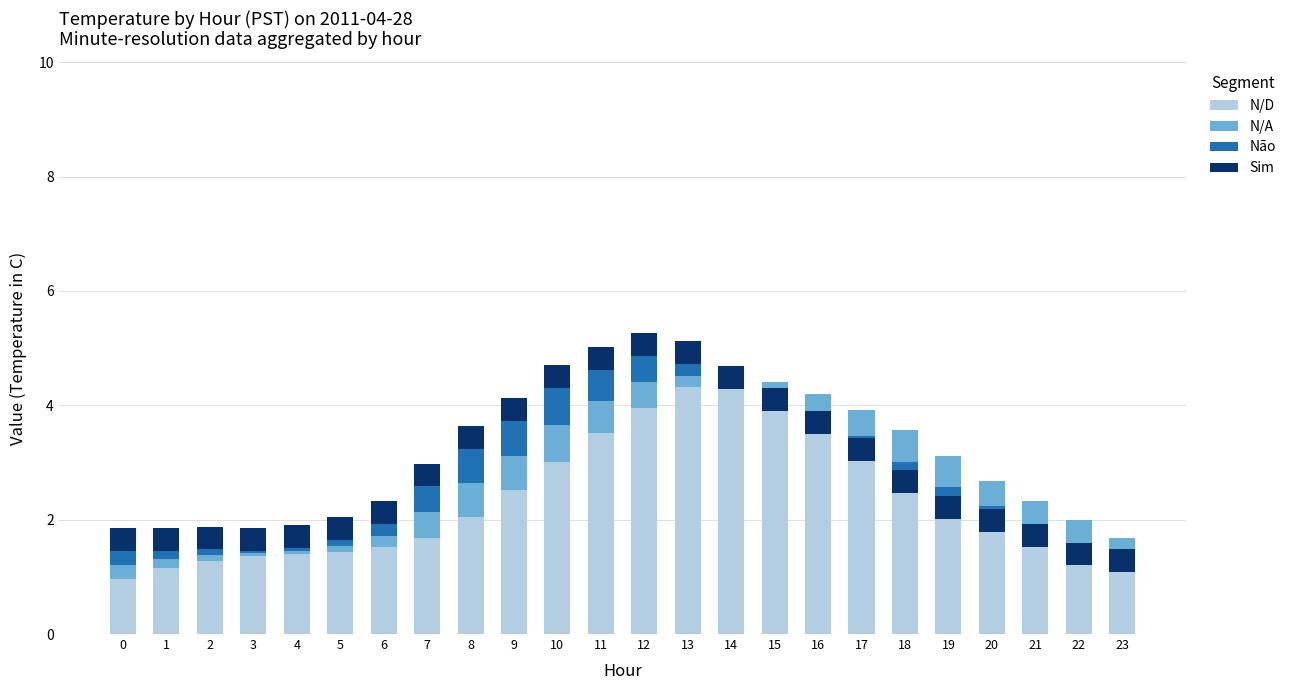

Is it true that N/D equals 2.3 at 5?

False